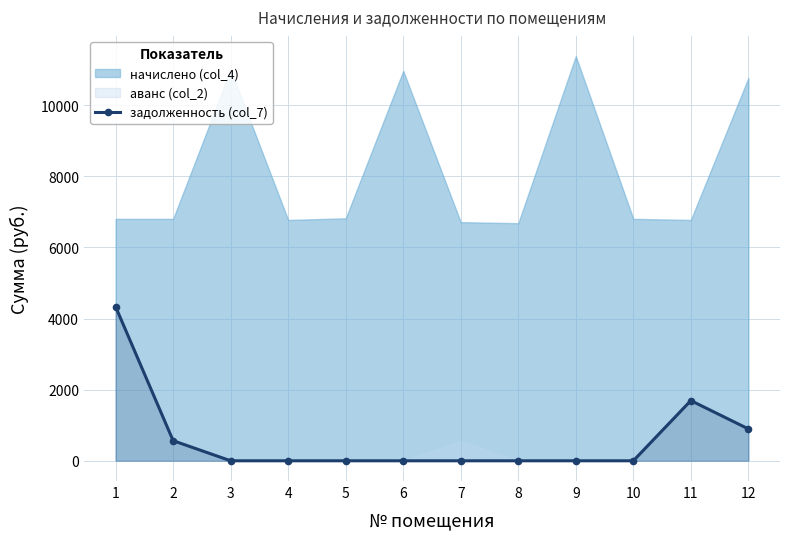

How many lines are shown in the chart?

1